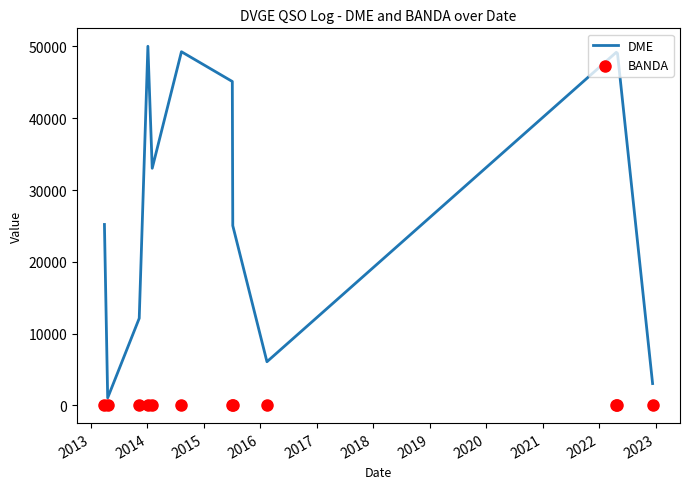

Which series has the widest spread of Y values?

DME